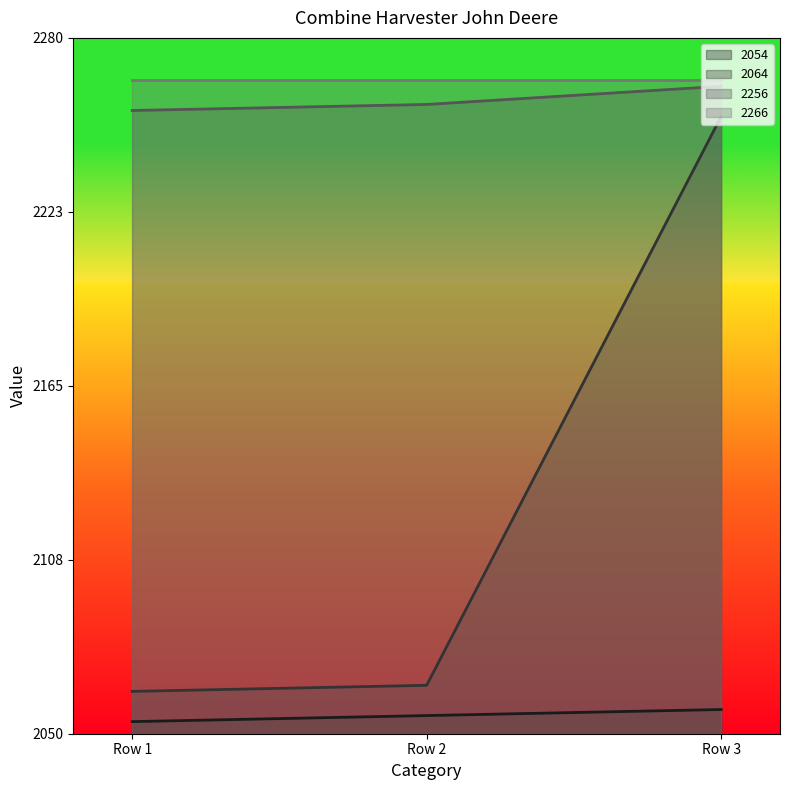

What are all the series names shown in the legend?

2054, 2064, 2256, 2266